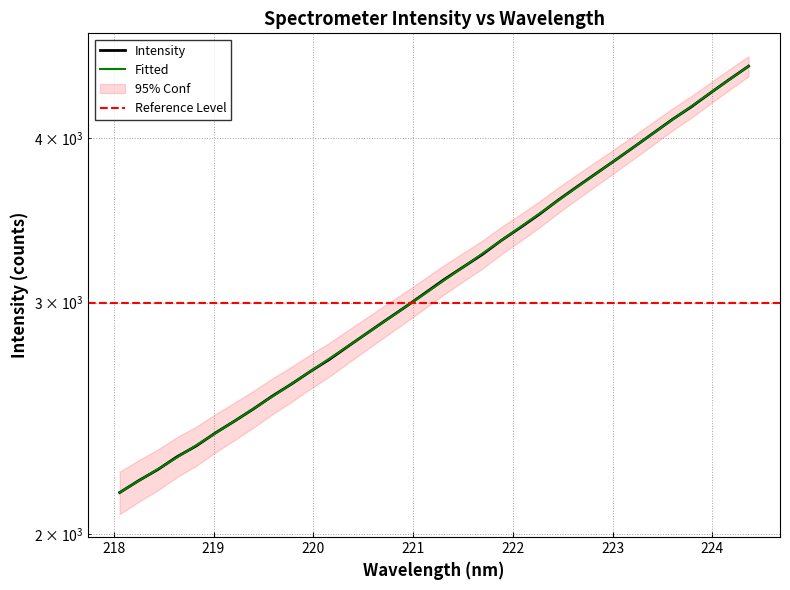

The value at 24 is 1480.1. True or false?

False